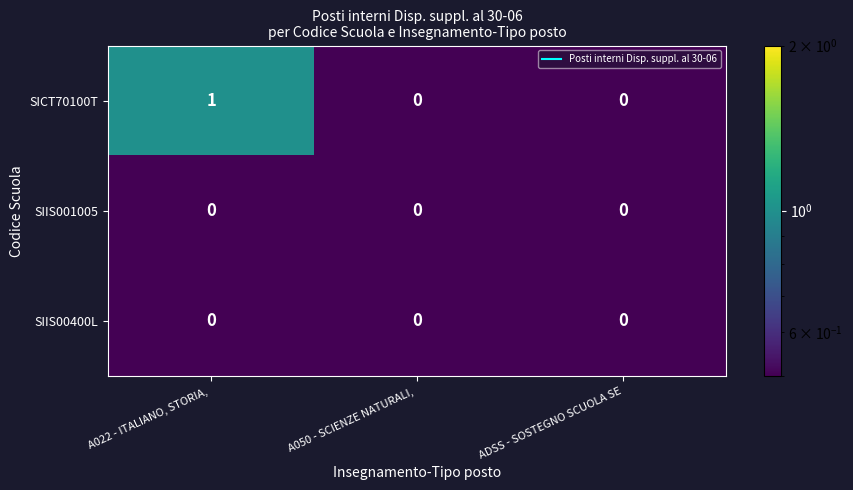

Is the value of SIIS00400L at ADSS - SOSTEGNO SCUOLA SE greater than the value of SICT70100T at A022 - ITALIANO, STORIA, ?

No